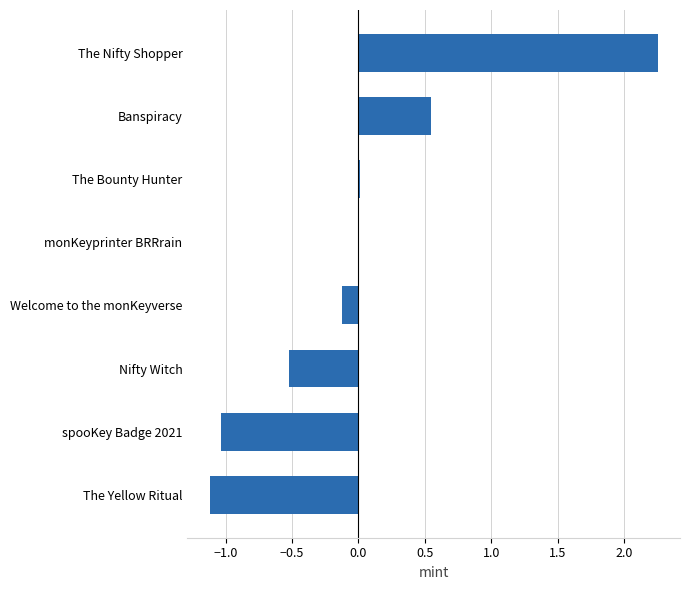

Which category has the highest value across all series?

The Nifty Shopper